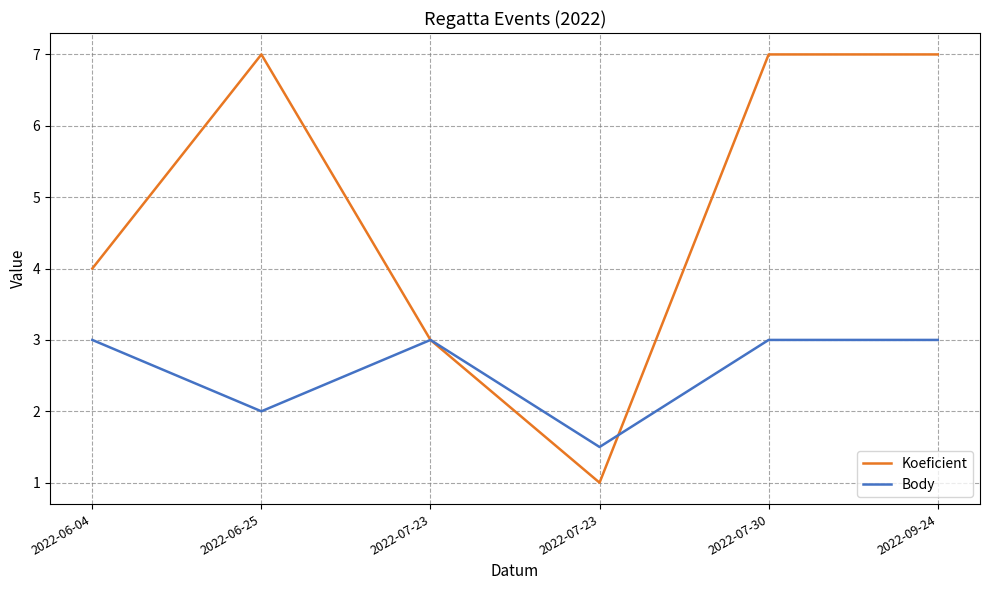

What is the label of the 1st point from the left?

2022-06-04